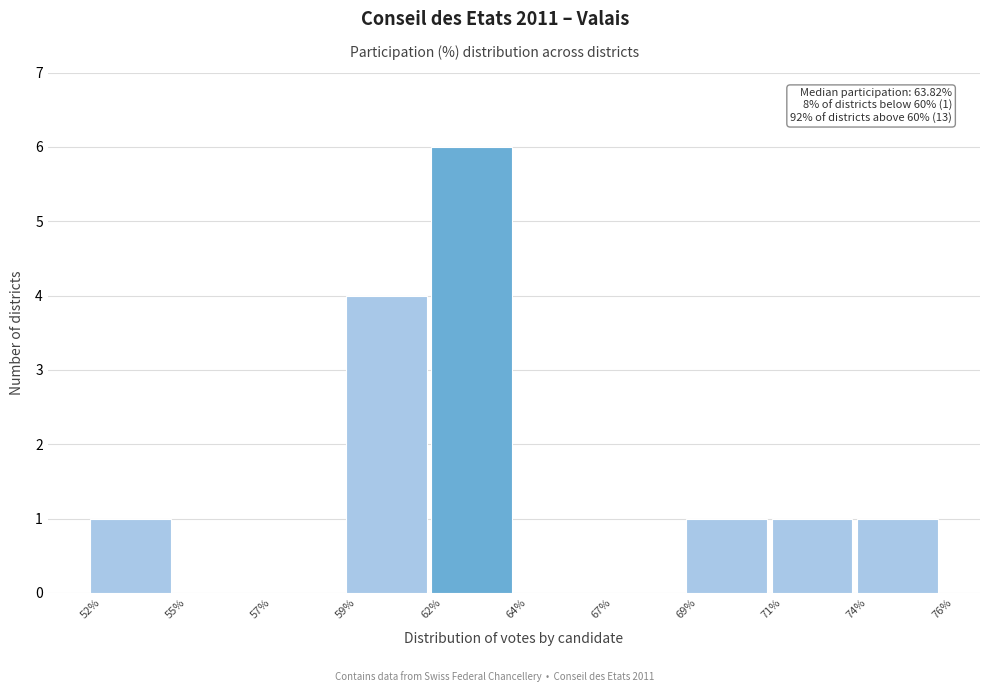

Reading left to right, extract all data points from this chart.

52%=1	55%=0	57%=0	59%=4	62%=6	64%=0	67%=0	69%=1	71%=1	74%=1